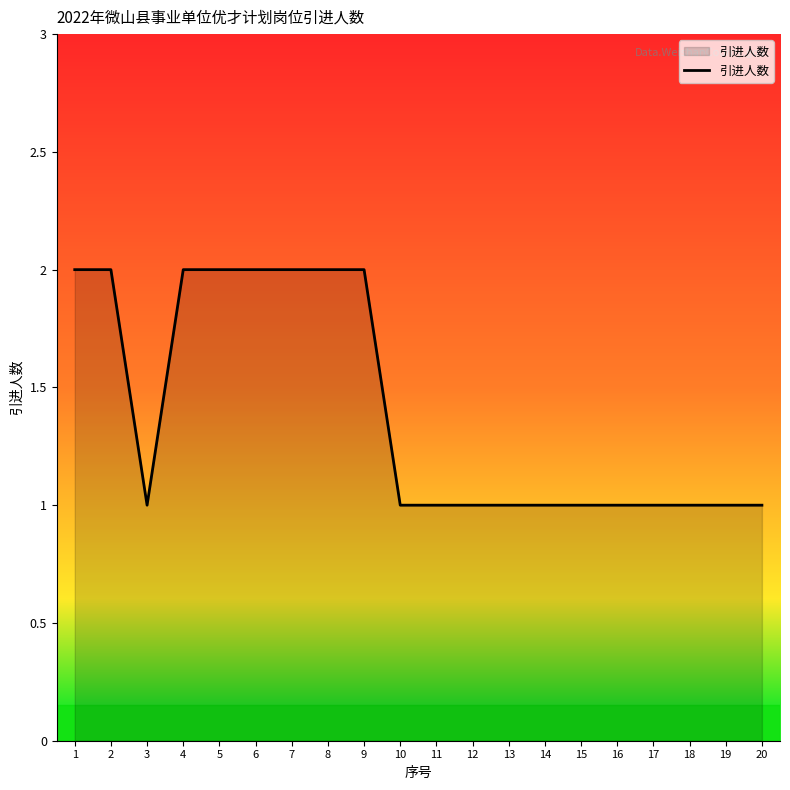

Is it true that the value at 7 is 1?

False